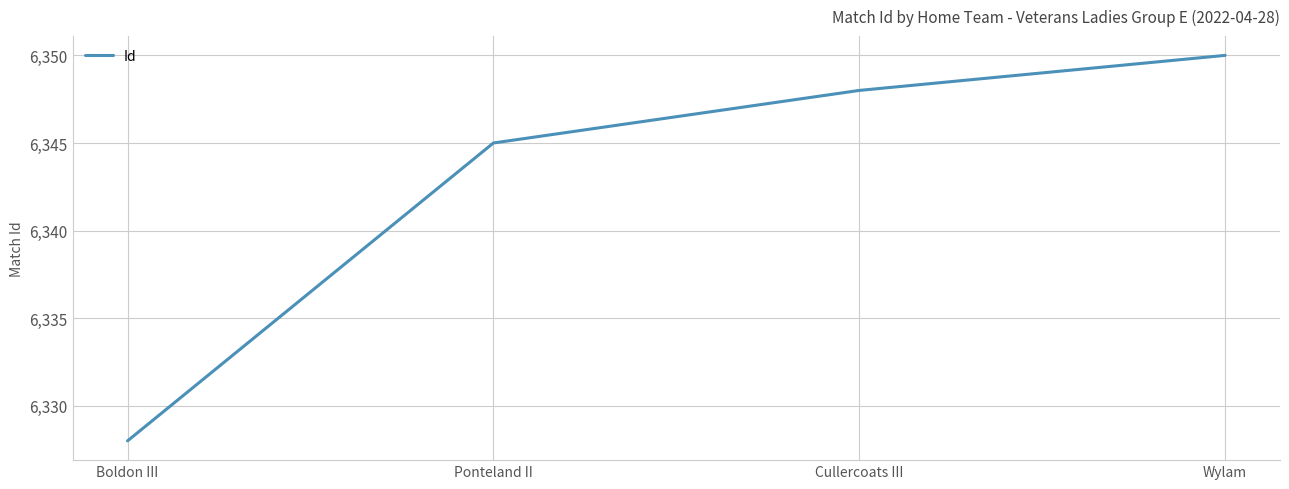

At which category does the chart reach its peak across all series?

Wylam